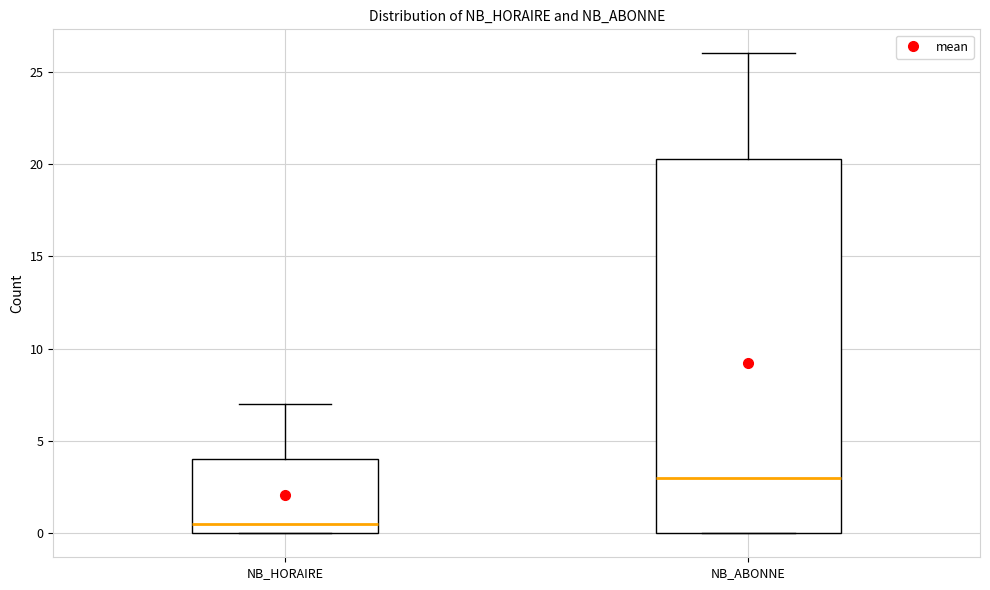

Reading left to right, read every box against the y-axis: the position of its median line, the range the box covers, and the ends of its whiskers. The values are not printed on the chart, so give them approximately, as read against the axis.

NB_HORAIRE: median 0.5, box 0.0 to 4.0, whiskers 0.0 to 7.0
NB_ABONNE: median 3.0, box 0.0 to 20.5, whiskers 0.0 to 26.0